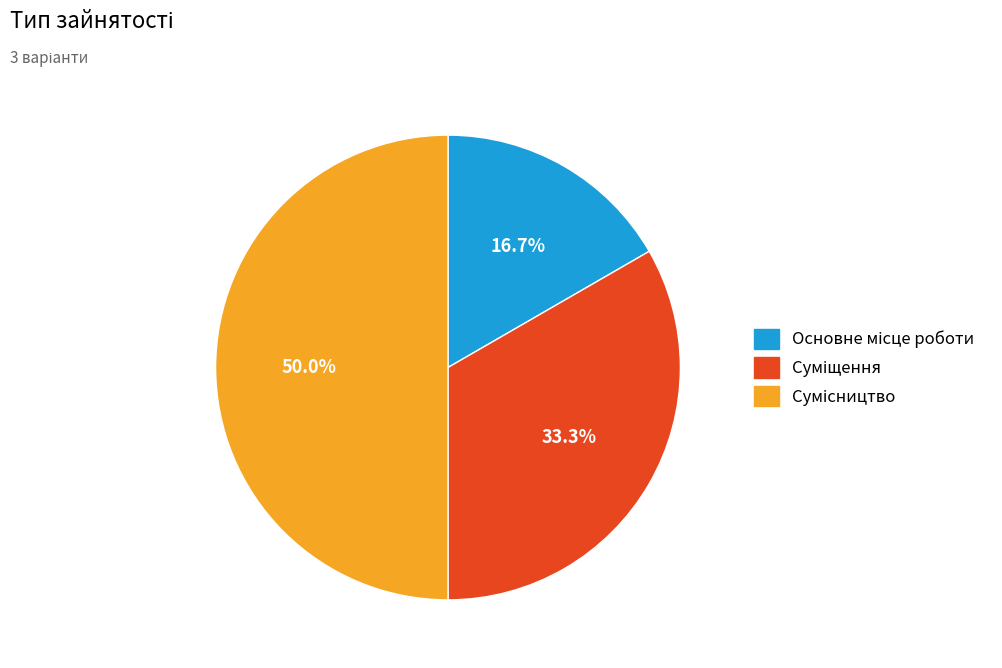

How many segments does this pie chart have?

3